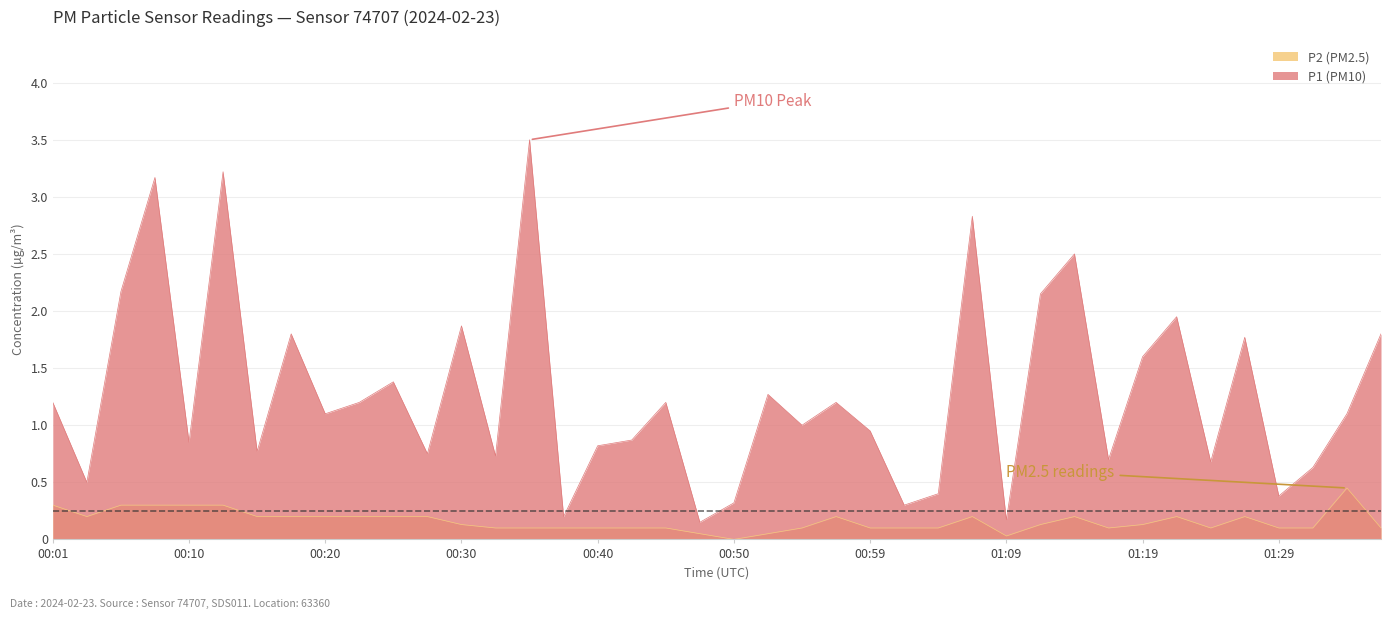

Which series has the largest range (max minus min)?

P1 (PM10)